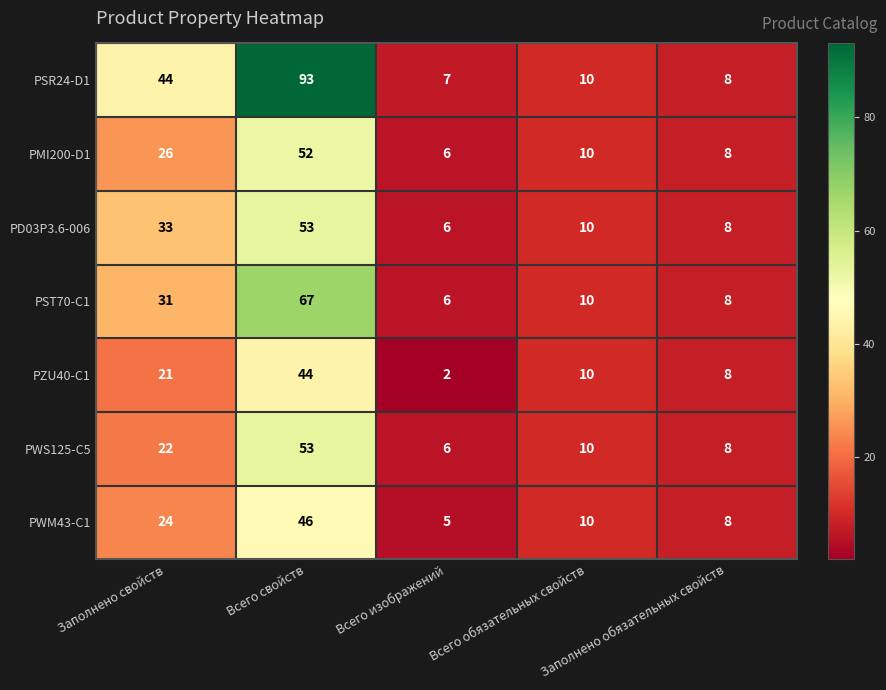

What is the sum of all PZU40-C1 values?

85